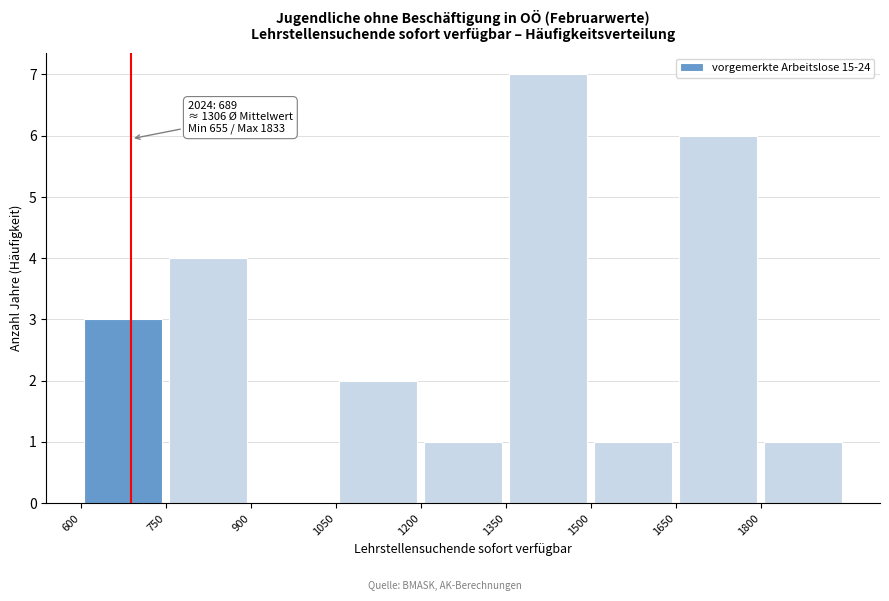

Which range on the x-axis has the tallest bar?

1350 to 1500